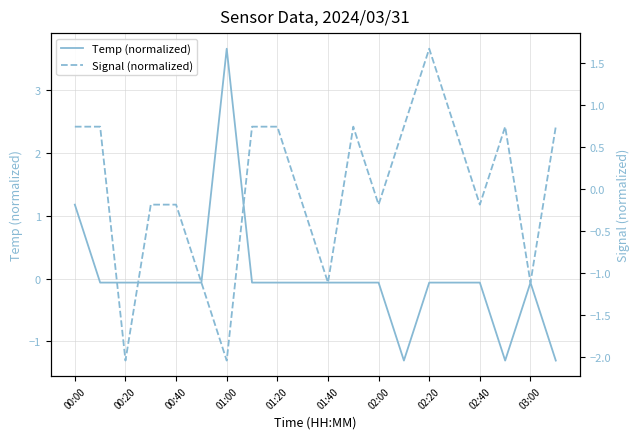

Where is Temp (normalized) nearest to the value 1?

00:00